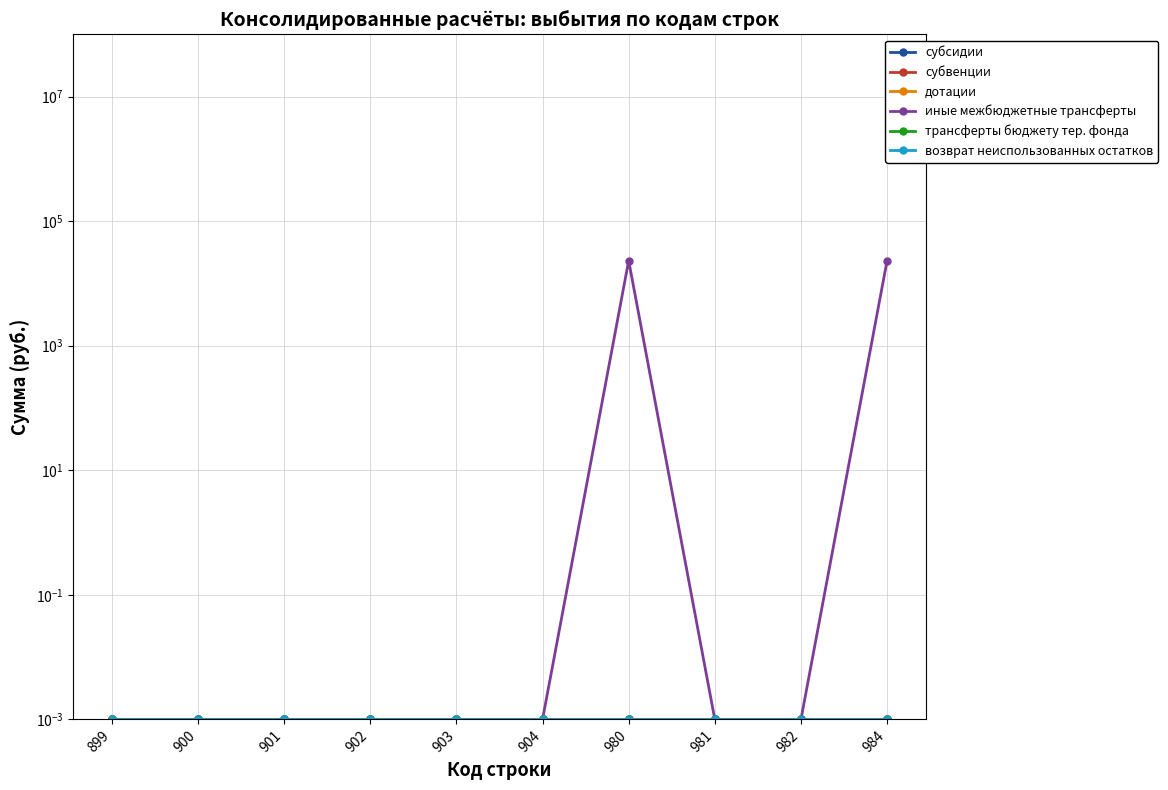

Reading left to right, what are all the values shown in this chart?

субсидии: 0.0	0.0	0.0	0.0	0.0	0.0	0.0	0.0	0.0	0.0
субвенции: 0.0	0.0	0.0	0.0	0.0	0.0	0.0	0.0	0.0	0.0
дотации: 0.0	0.0	0.0	0.0	0.0	0.0	0.0	0.0	0.0	0.0
иные межбюджетные трансферты: 0.0	0.0	0.0	0.0	0.0	0.0	23201.4	0.0	0.0	23201.4
трансферты бюджету тер. фонда: 0.0	0.0	0.0	0.0	0.0	0.0	0.0	0.0	0.0	0.0
возврат неиспользованных остатков: 0.0	0.0	0.0	0.0	0.0	0.0	0.0	0.0	0.0	0.0